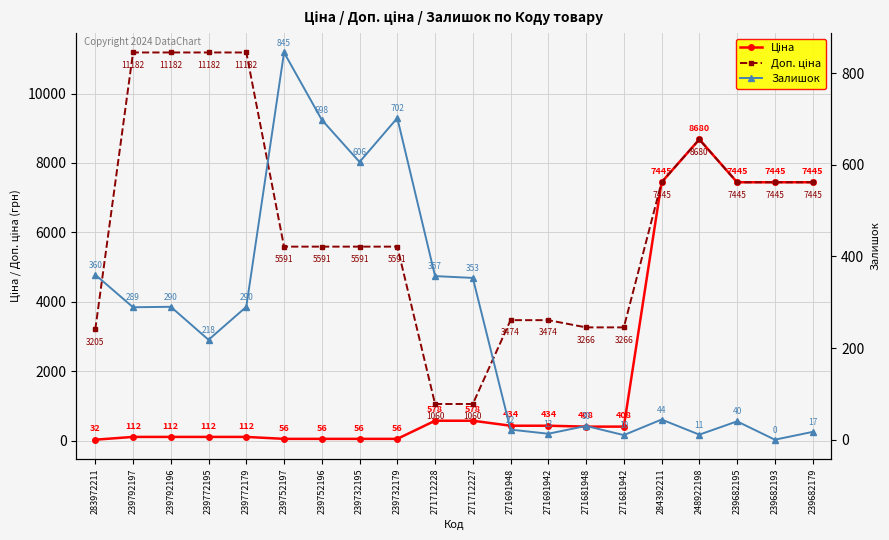

How many distinct data groups are displayed?

3